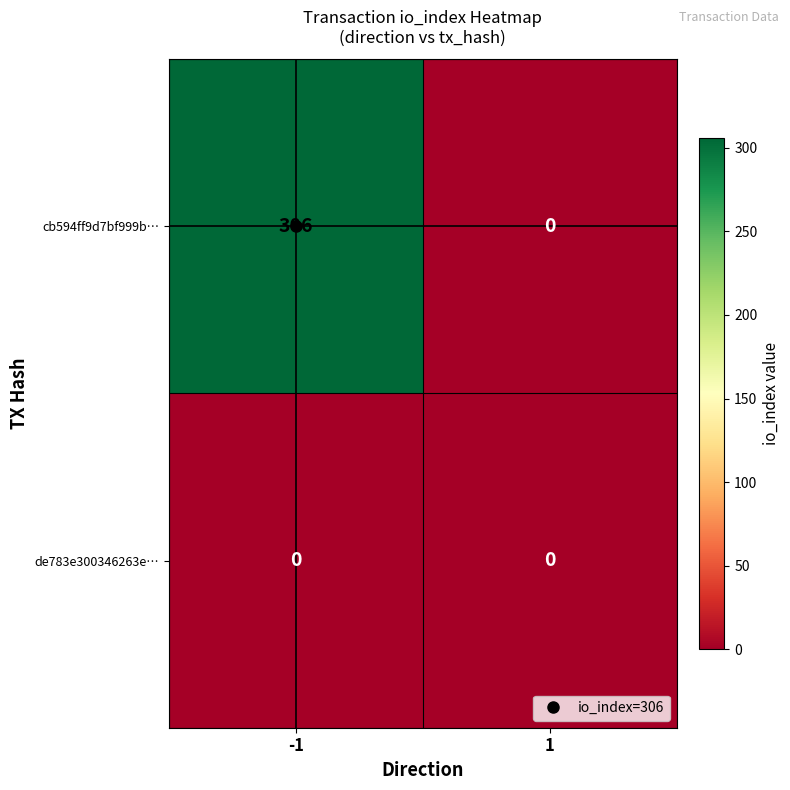

Read the cb594ff9d7bf999b… value at -1, to the nearest 10.

310